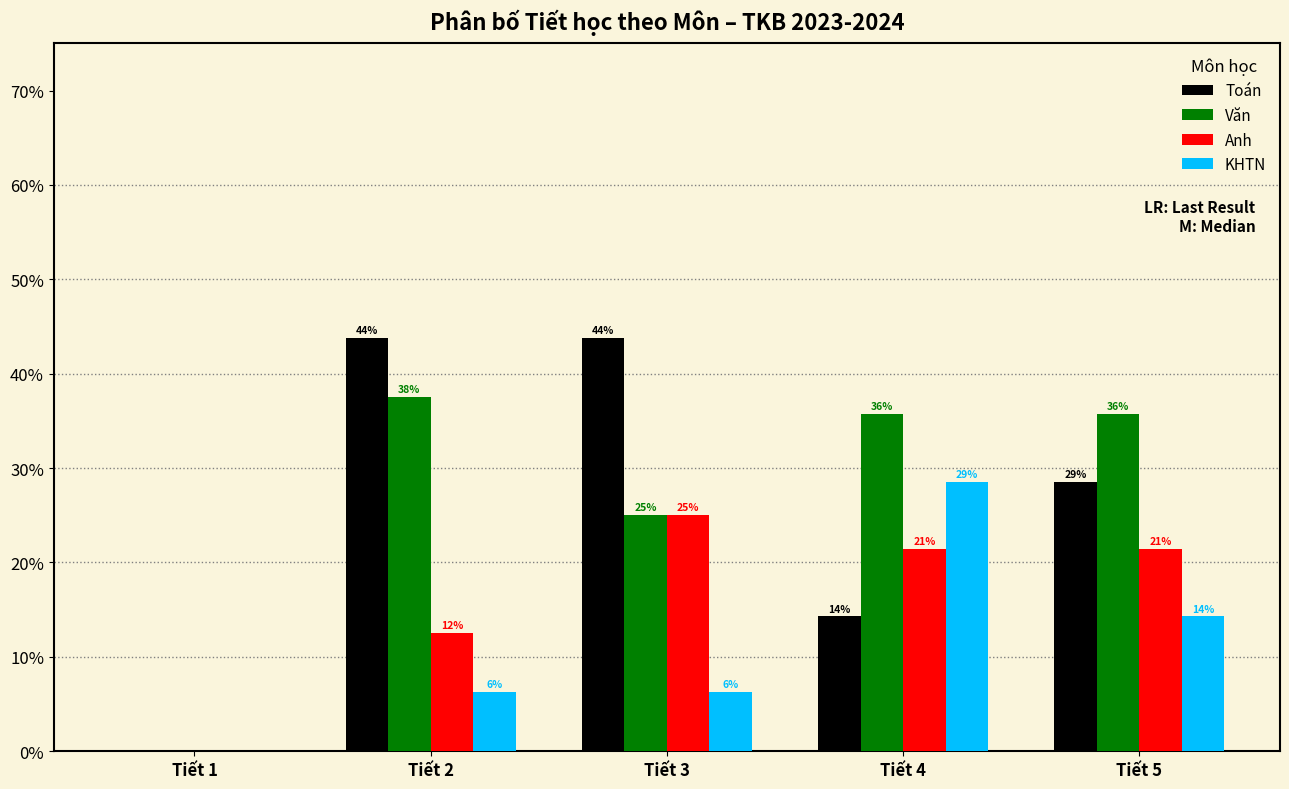

What are all the series names shown in the legend?

Toán, Văn, Anh, KHTN